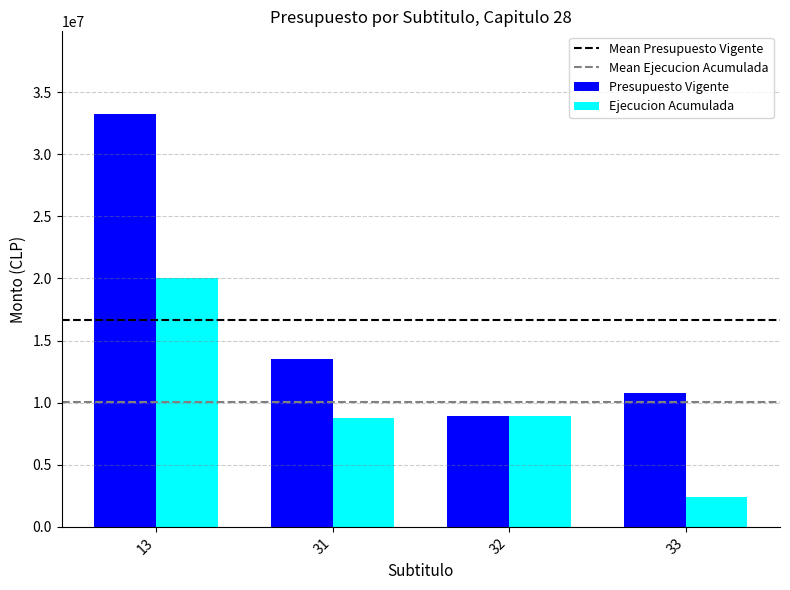

What is the sum of the Presupuesto Vigente values at 13 and 33?

44043885